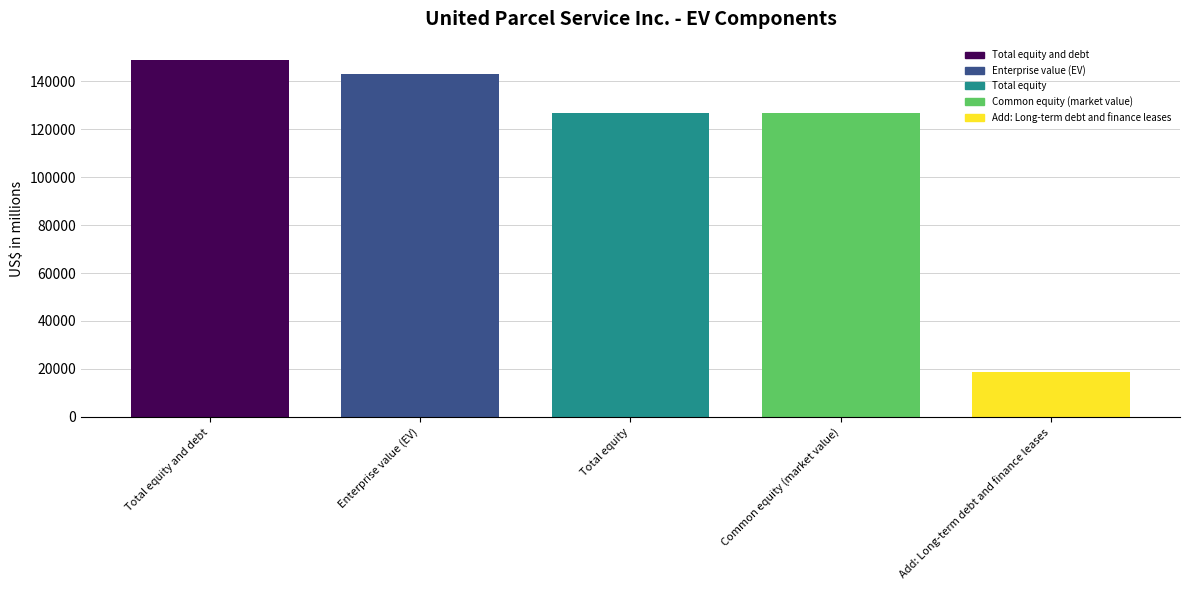

Rank the categories by Common equity (market value) value from highest to lowest.

Total equity